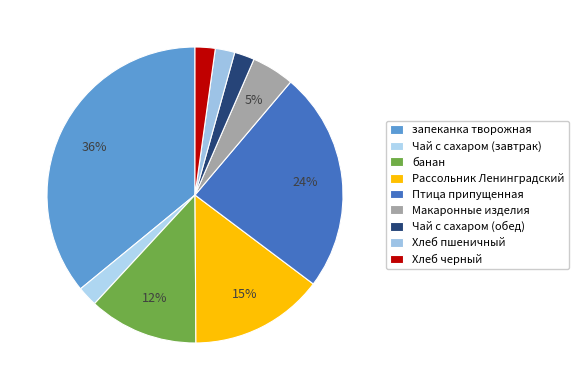

Is it true that запеканка творожная is 50% of the pie?

False